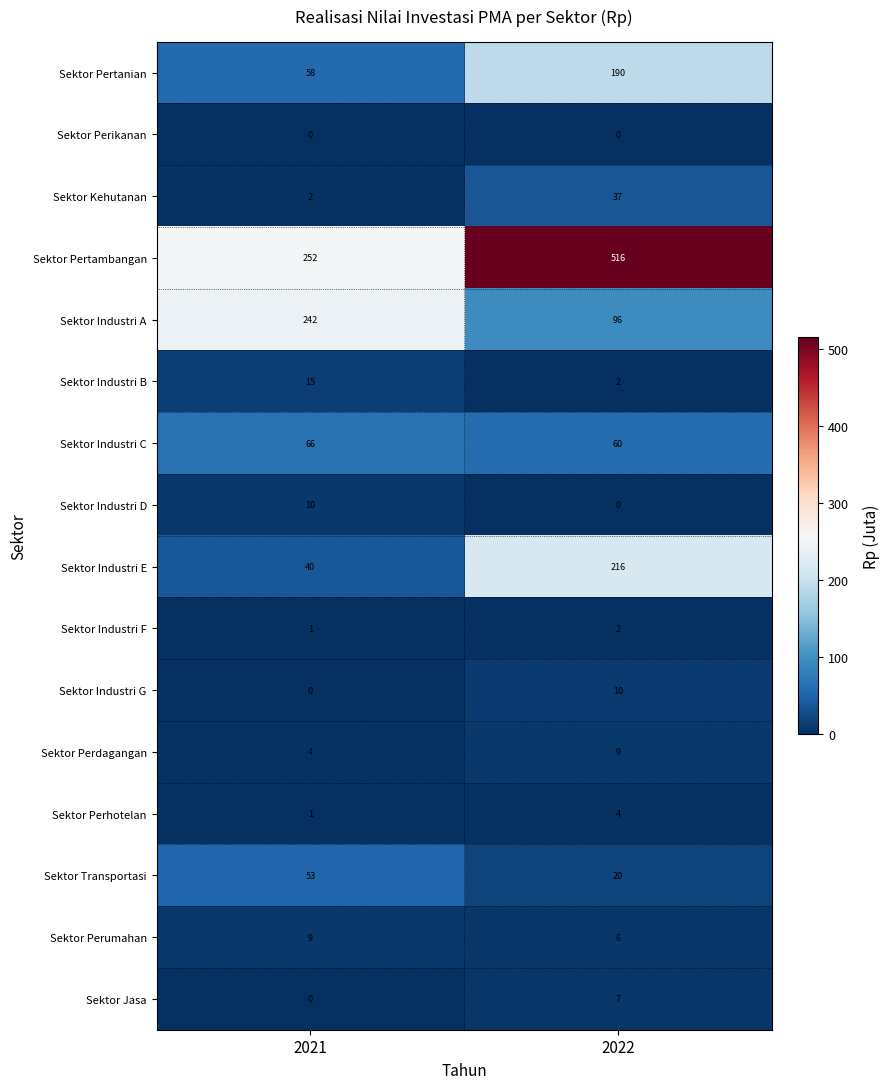

At which category is the sum across all series the highest?

2022